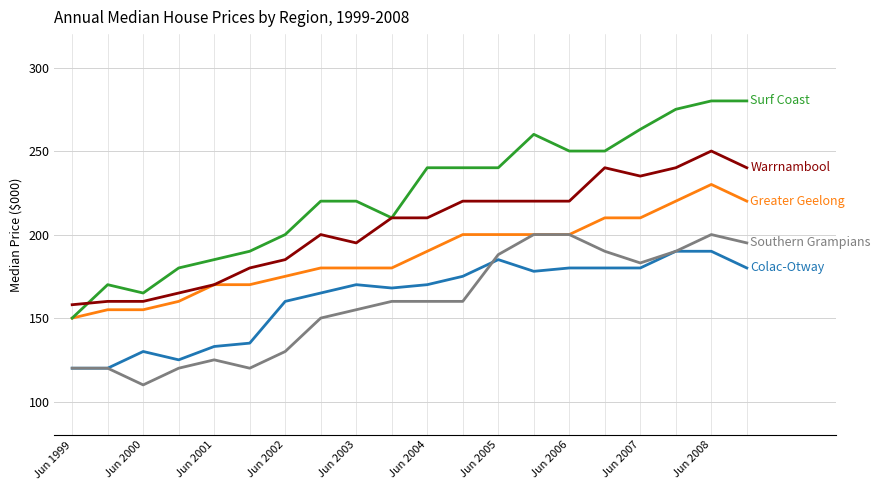

What is the greatest value displayed?

280